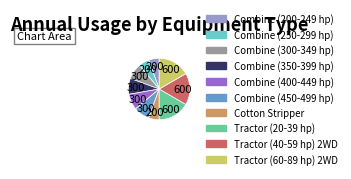

Is it true that Combine (350-399 hp) is 8% of the pie?

True